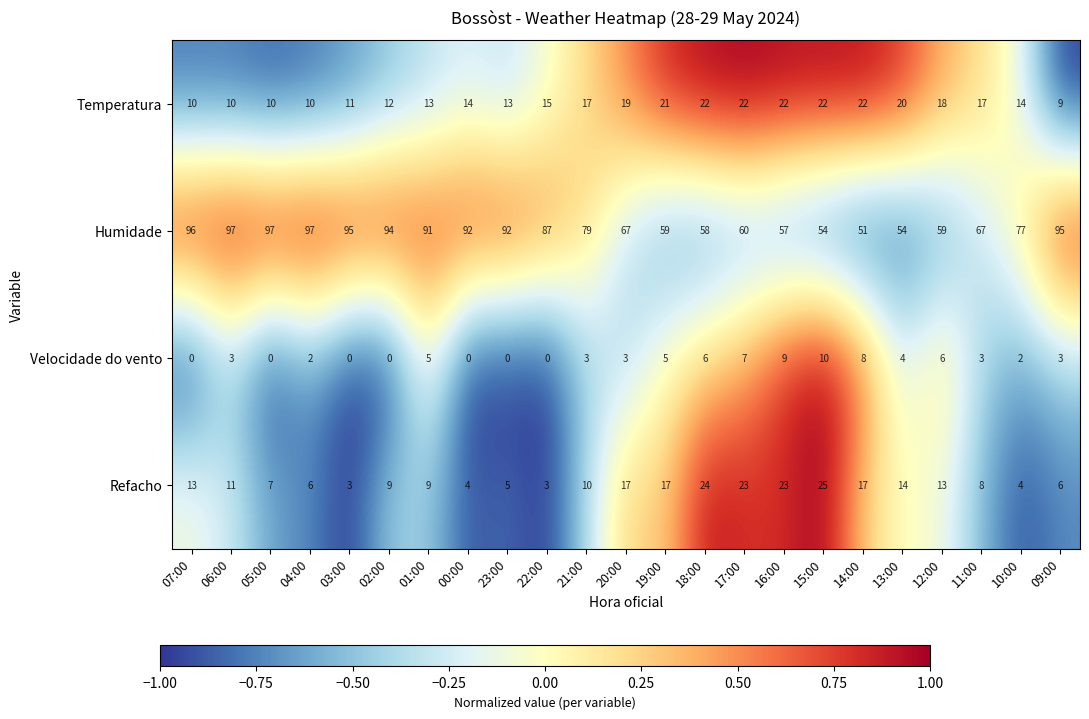

How many distinct data groups are displayed?

4